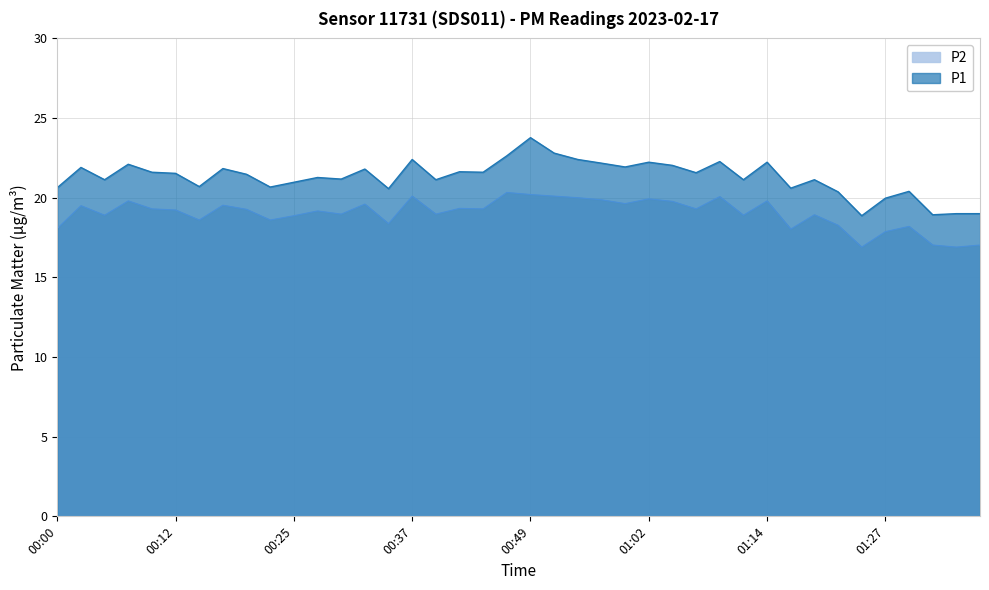

What is the label of the 39th point from the left?

01:34